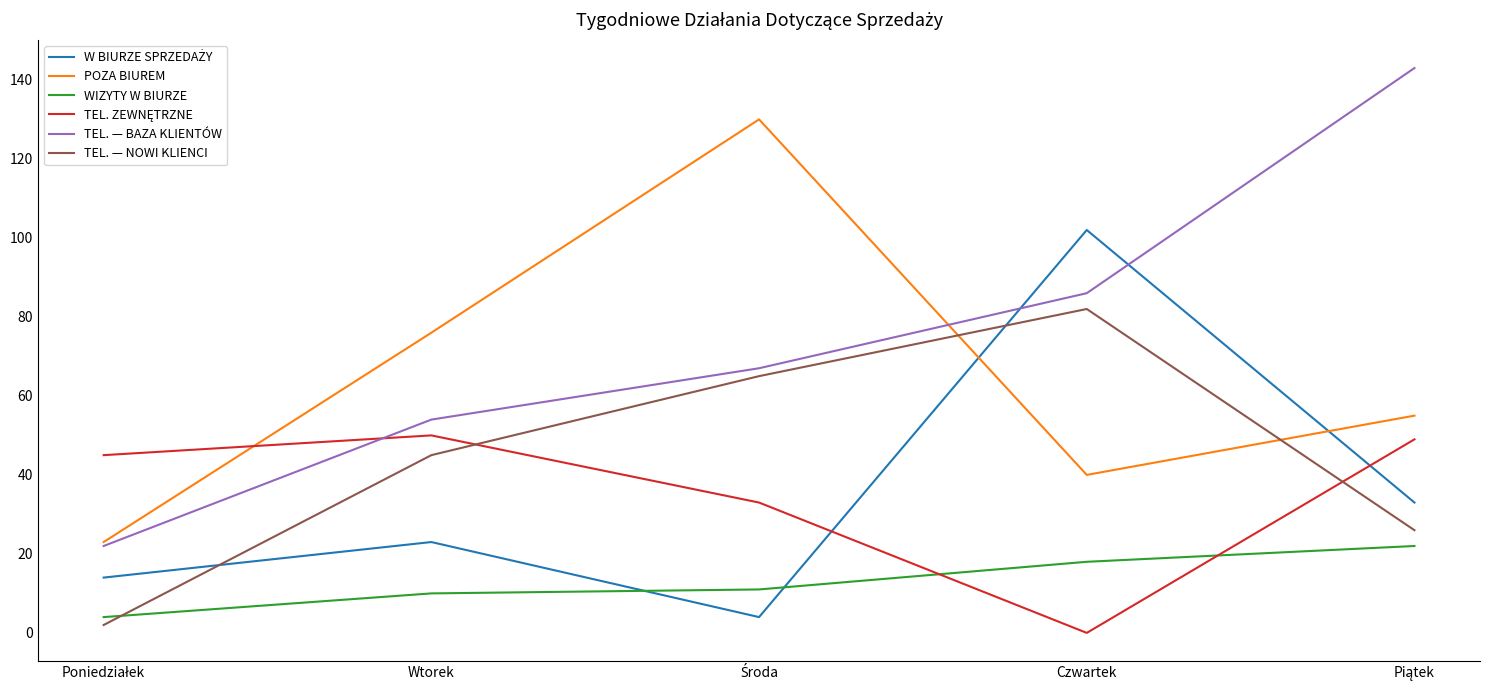

Which series has the largest total across all categories?

TEL. — BAZA KLIENTÓW